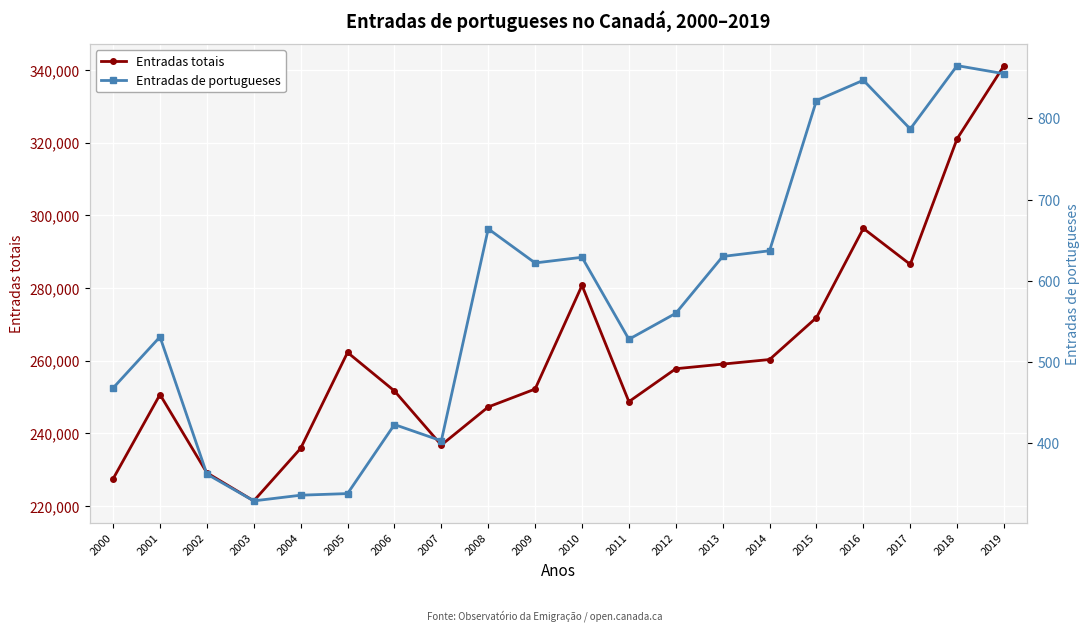

True or false: Entradas totais and Entradas de portugueses intersect in this chart.

False